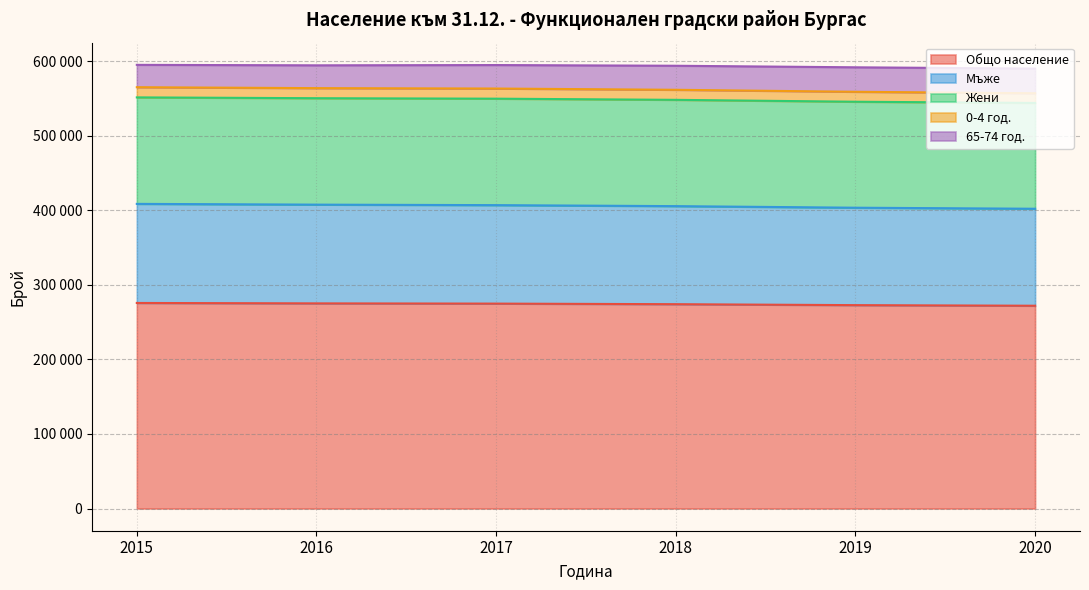

What are all the series names shown in the legend?

Общо население, Мъже, Жени, 0-4 год., 65-74 год.